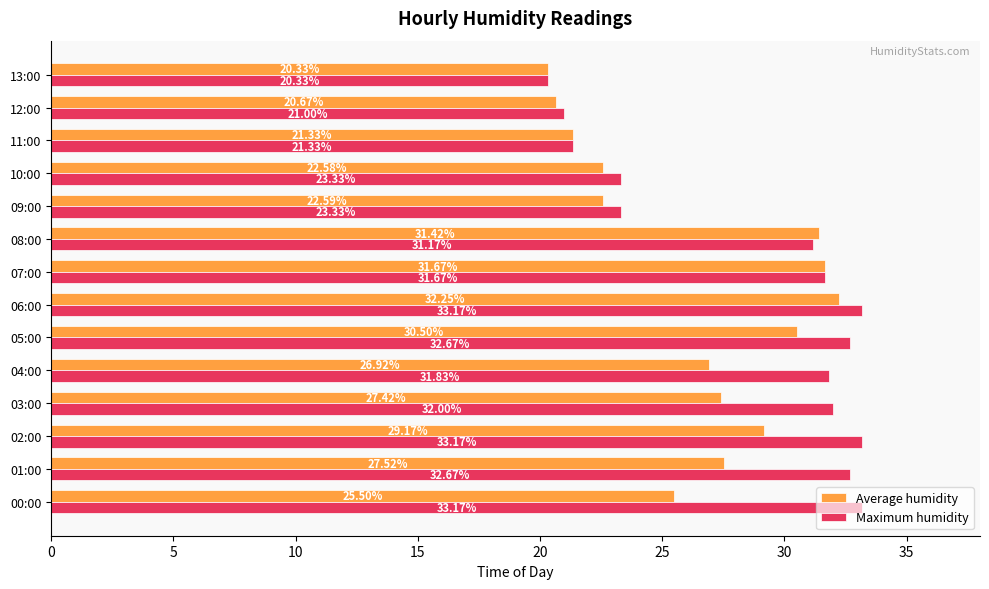

At 12:00, list the series in order from smallest to largest.

Average humidity, Maximum humidity